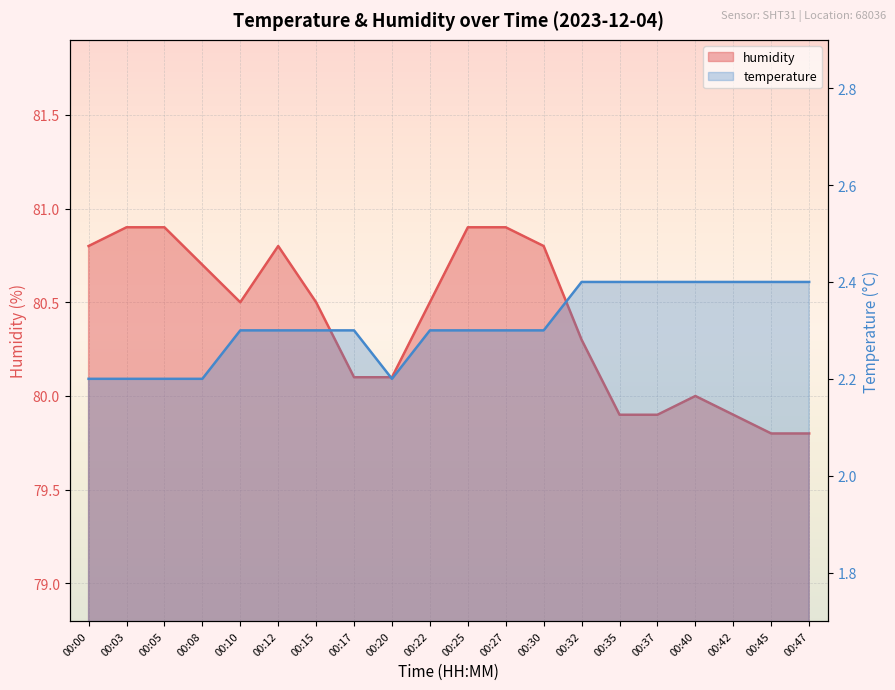

What is the value of the temperature point at the 15th from the left?

2.4